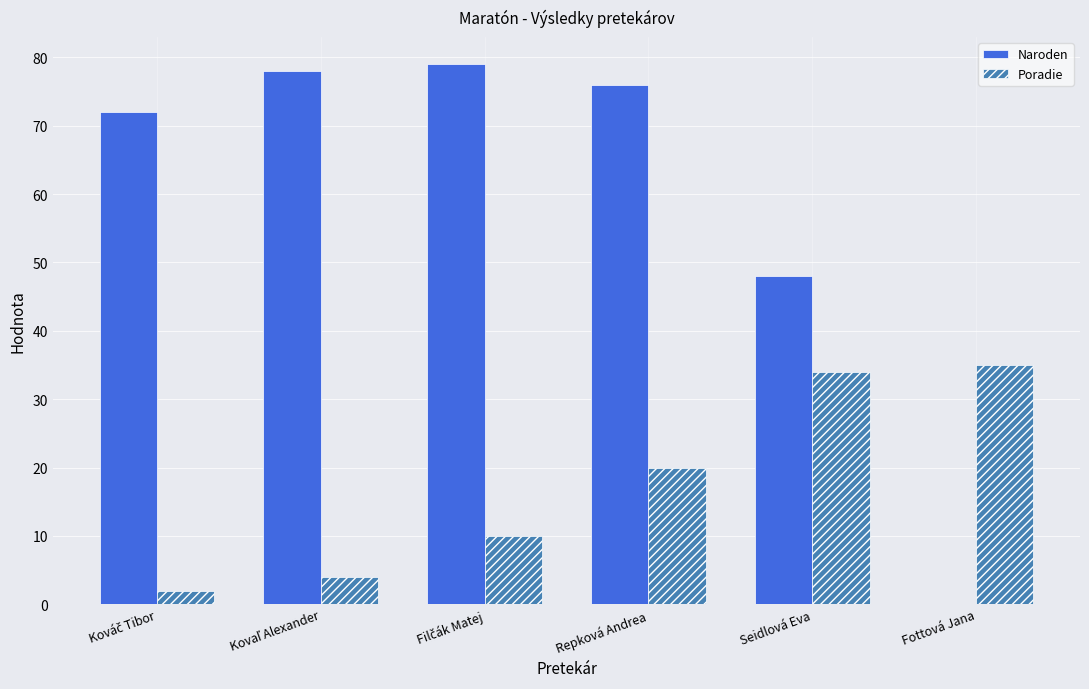

The value of Naroden at Repková Andrea is 76. True or false?

True